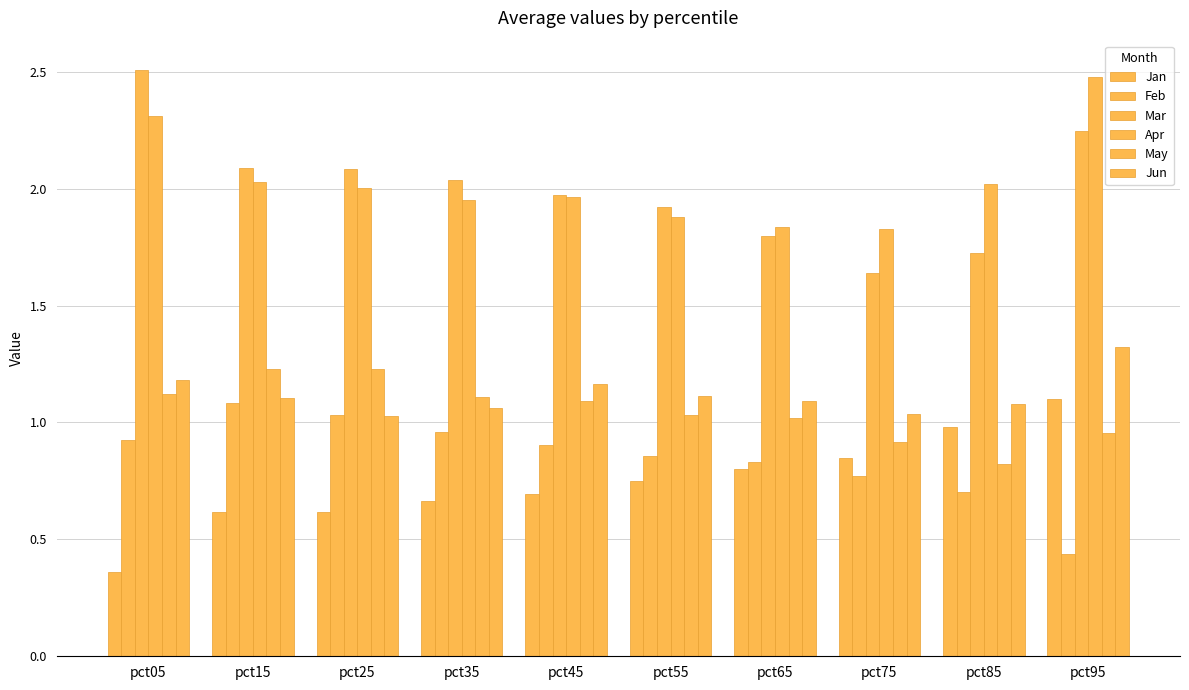

The Feb series shows 1.1 at pct15. True or false?

True